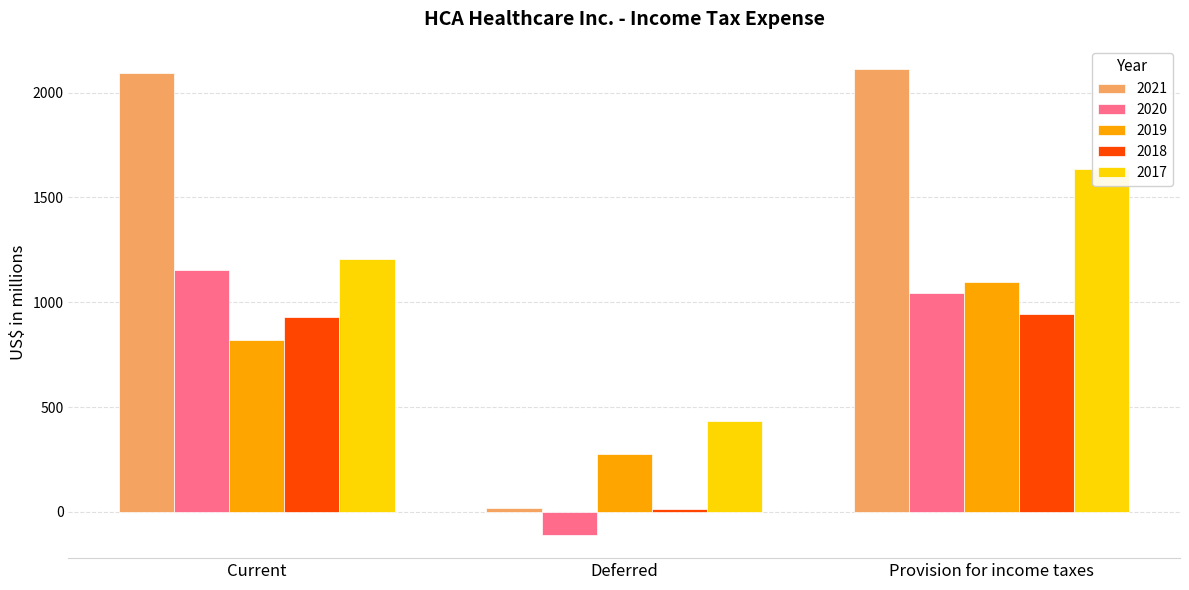

The value of 2018 at Deferred is 9. True or false?

False